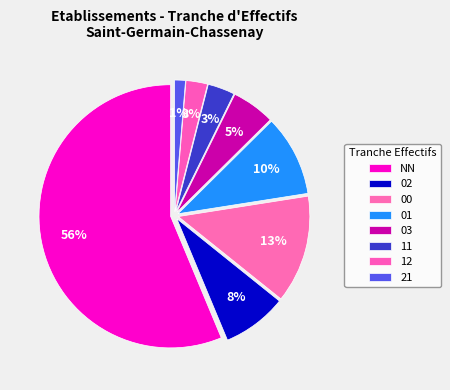

How many slices are in this pie chart?

8